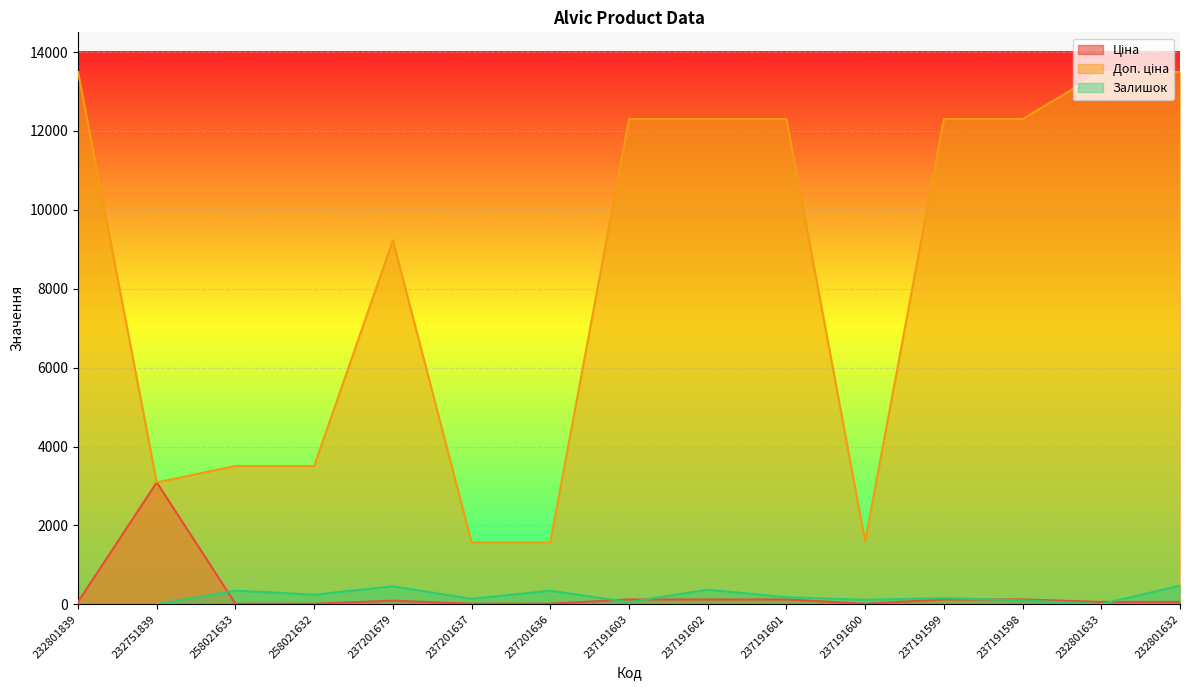

Between 237191602 and 232801633, which is larger?

237191602